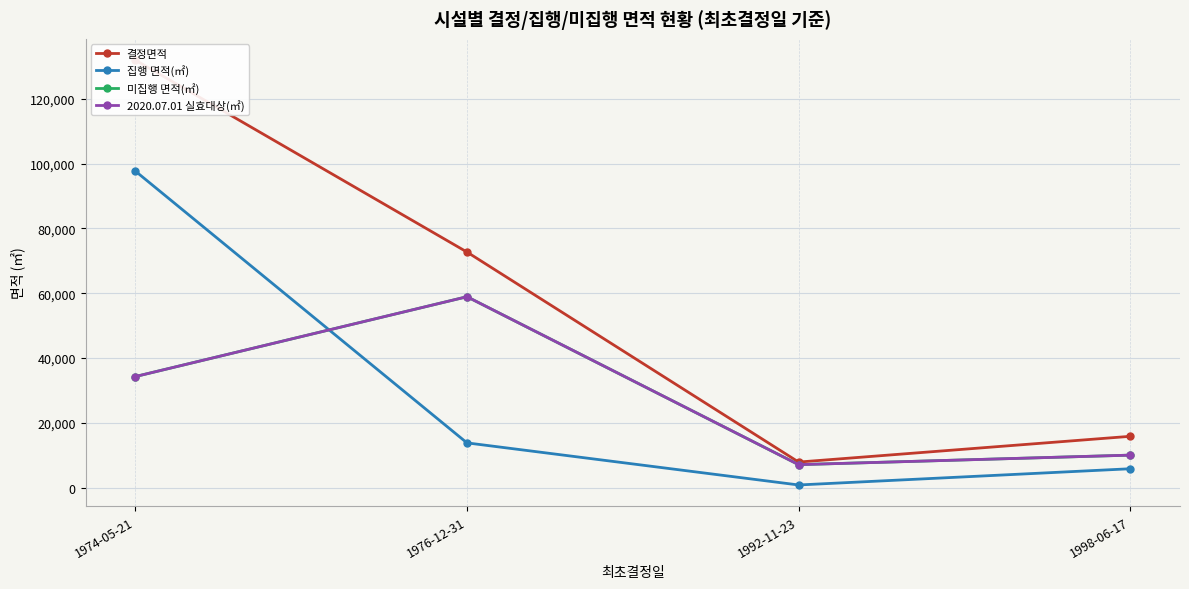

Between 1992-11-23 and 1998-06-17, which series saw the biggest shift?

결정면적